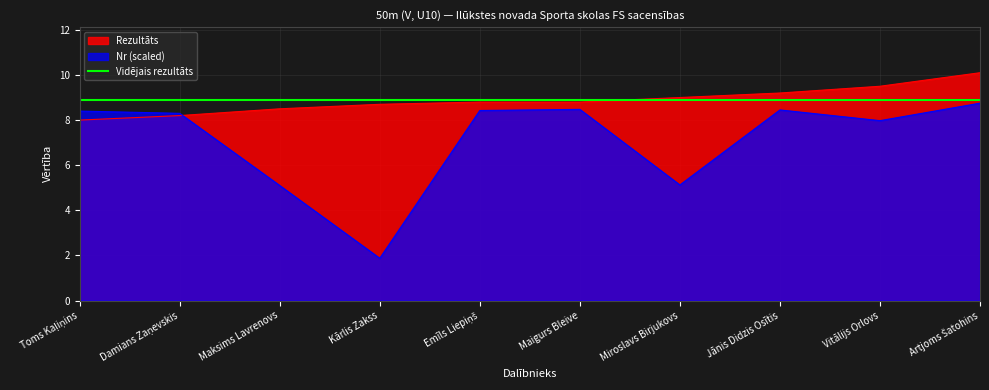

At which label is Nr closest to 5?

Maksims Lavrenovs